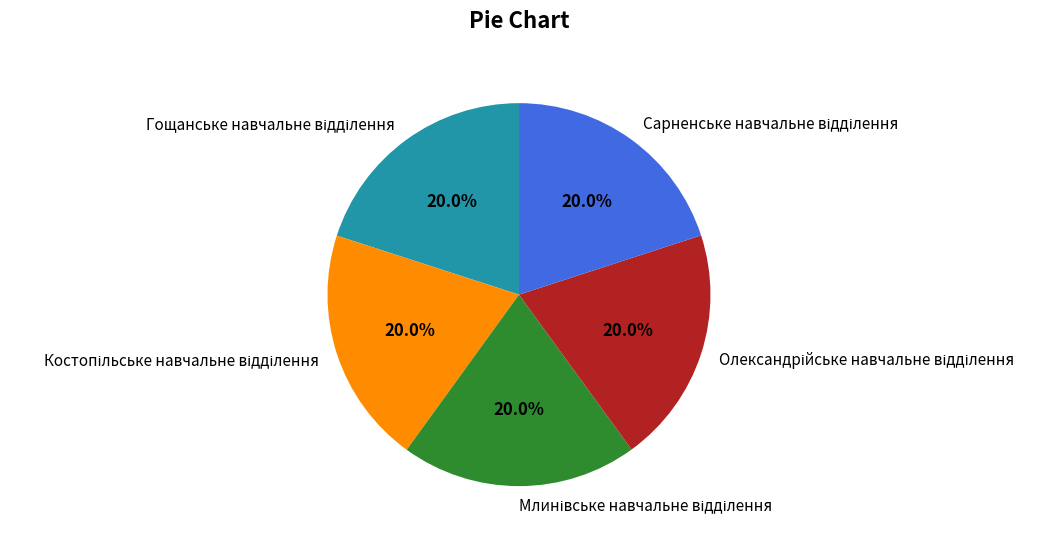

Does any single category account for the majority?

No